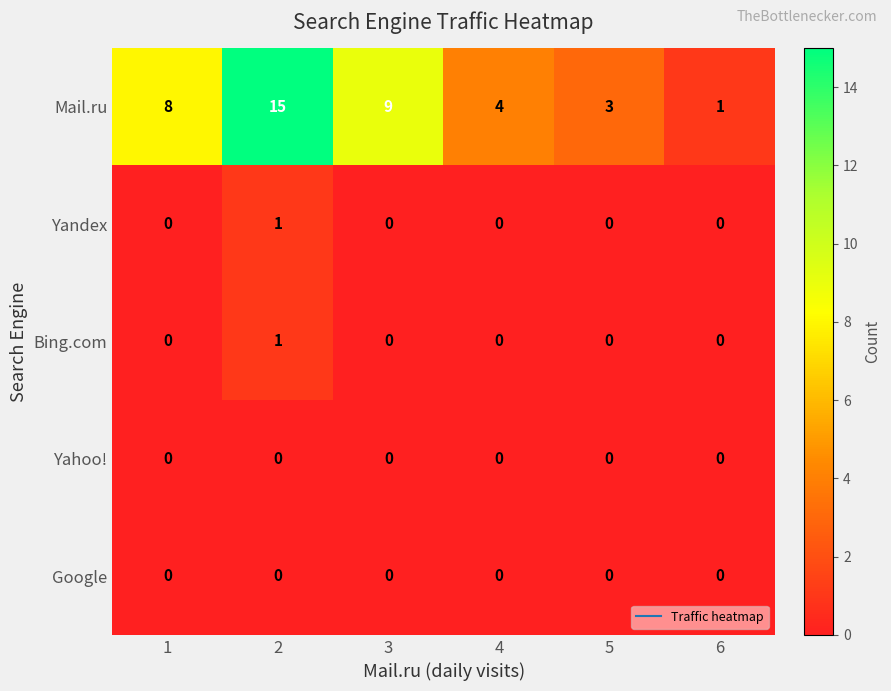

Count the Yandex values in the range 0 to 1.

6